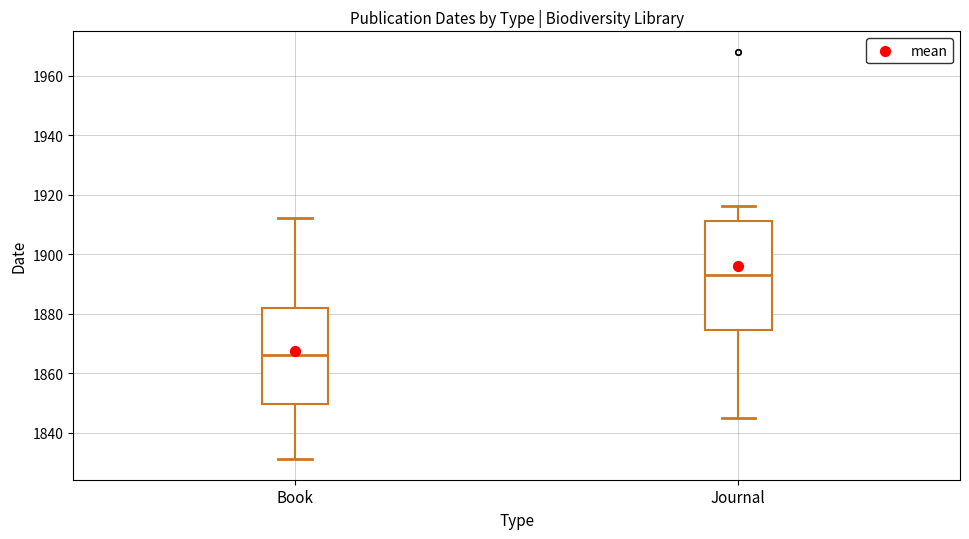

Which box is the tallest, from its lower edge to its upper edge?

Journal